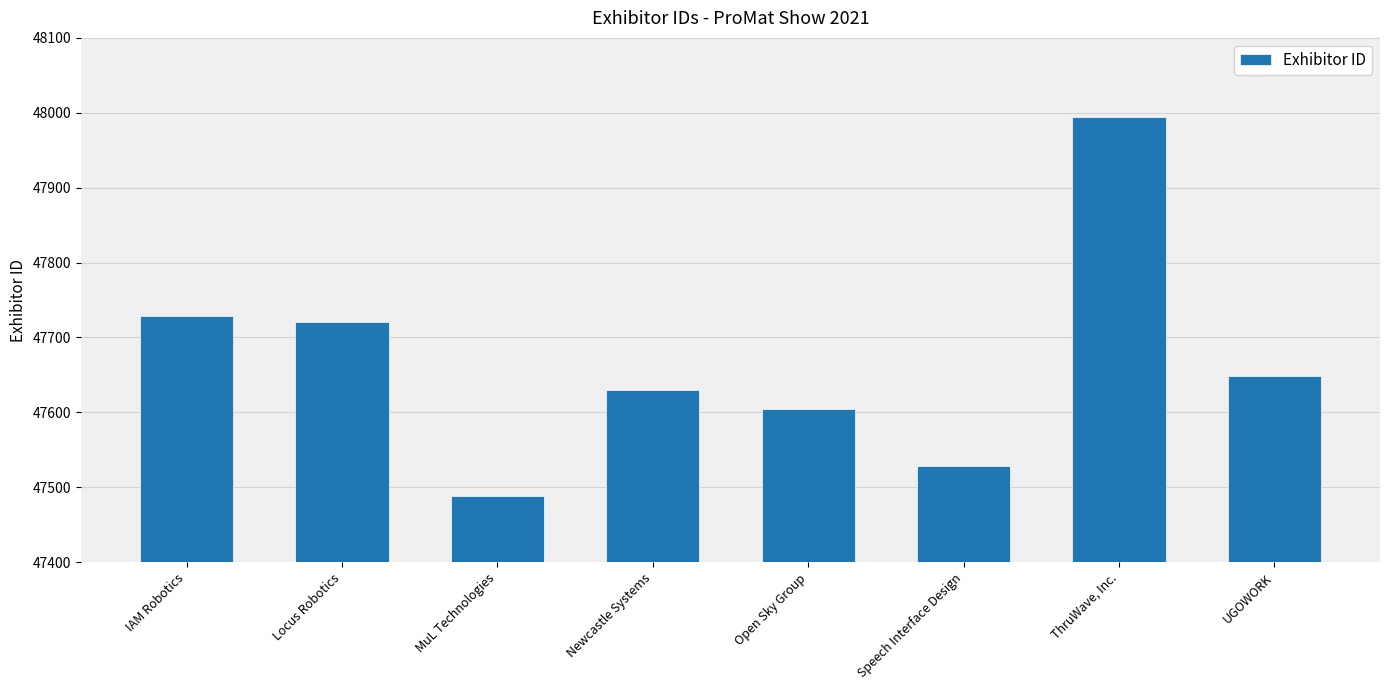

What is the label of the 4th bar from the right?

Open Sky Group